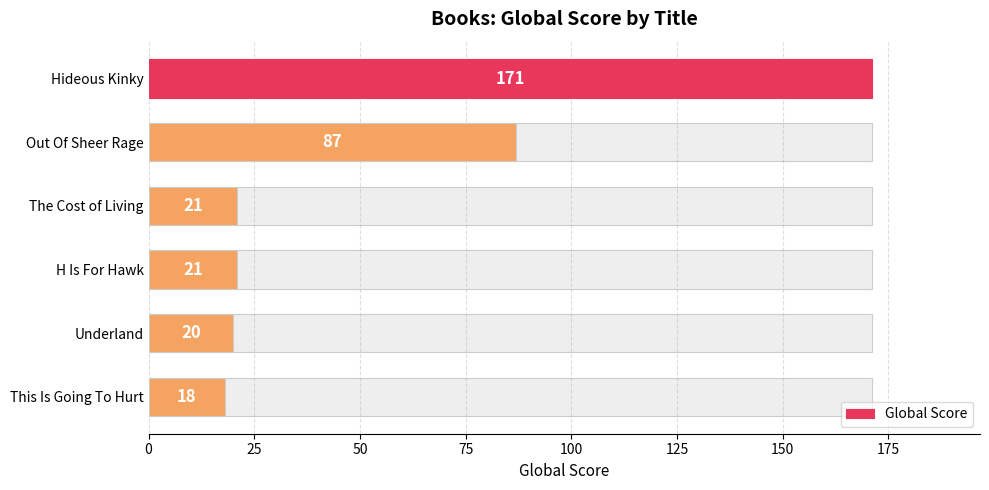

Reading right to left, transcribe all the data shown in this chart.

18	20	21	21	87	171